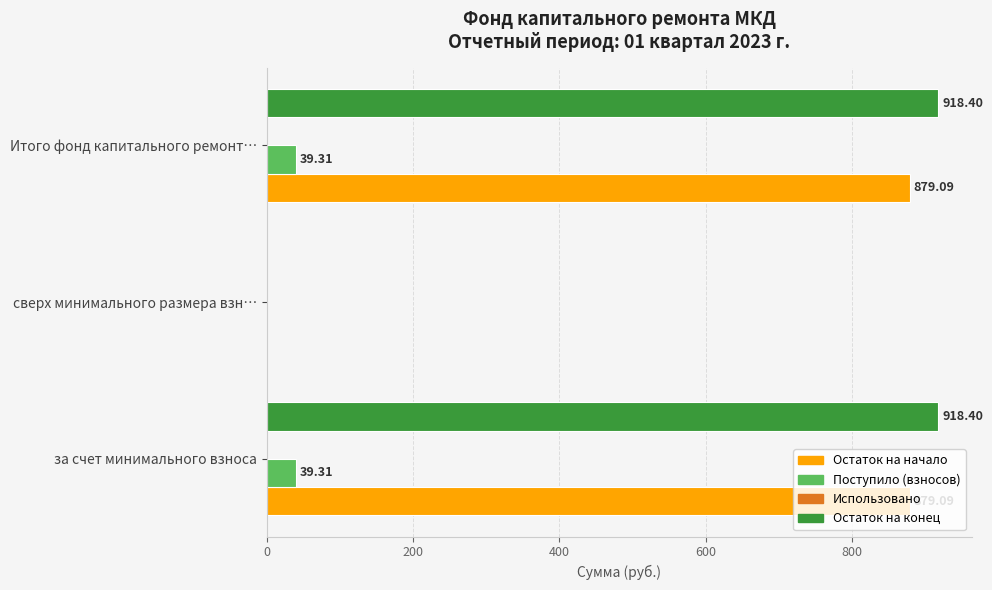

What is the sum of all Поступило (взносов) values?

78.6